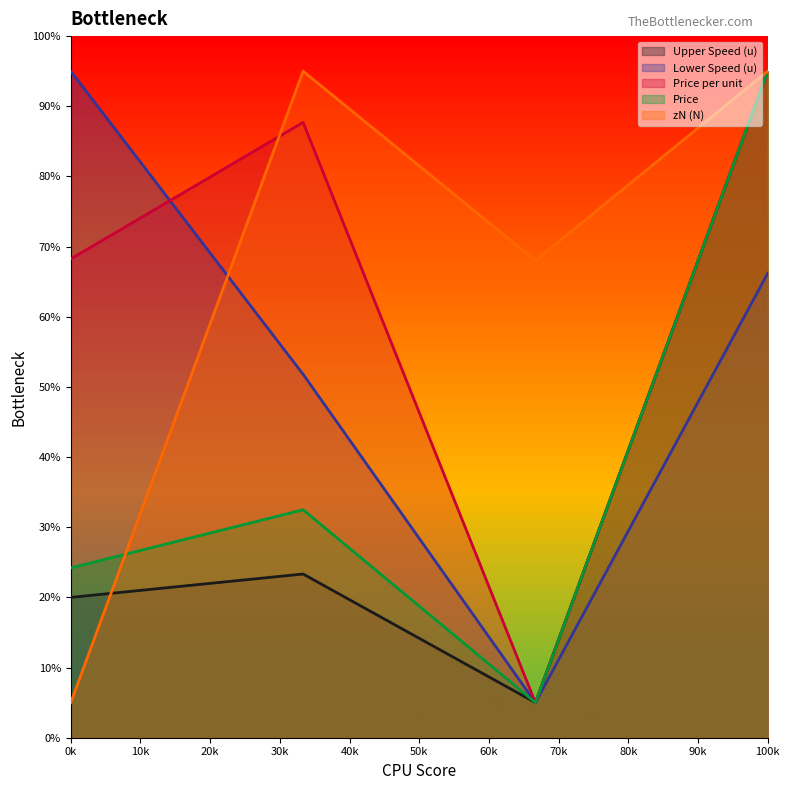

Which series has the largest total across all categories?

zN (N)